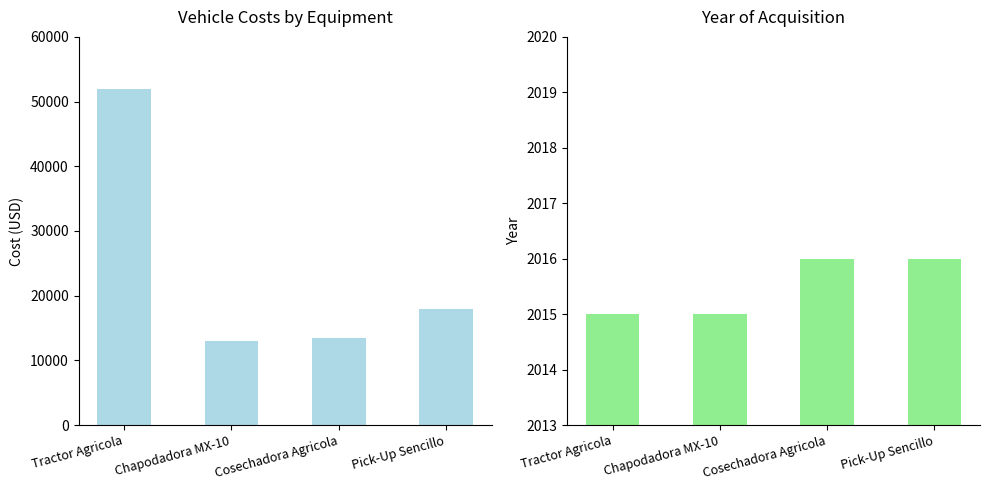

Which series has the widest spread of values?

Cost (USD)